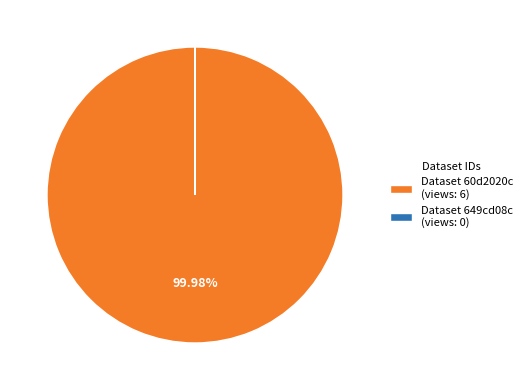

Which slice represents more than half of the pie?

Dataset 60d2020c (views: 6)